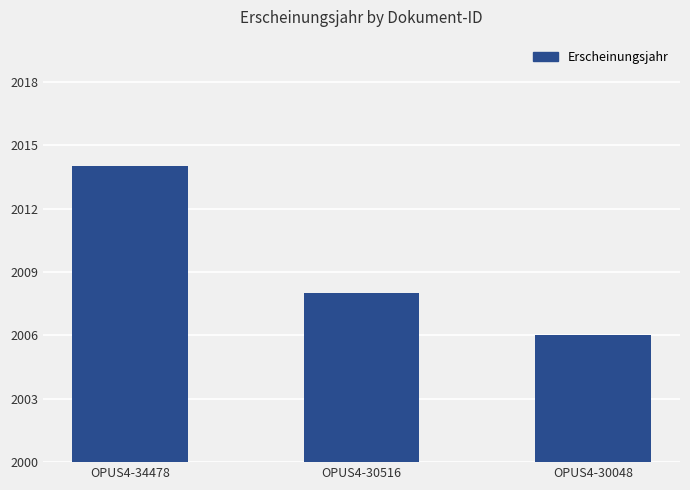

How many bars are there in total?

3